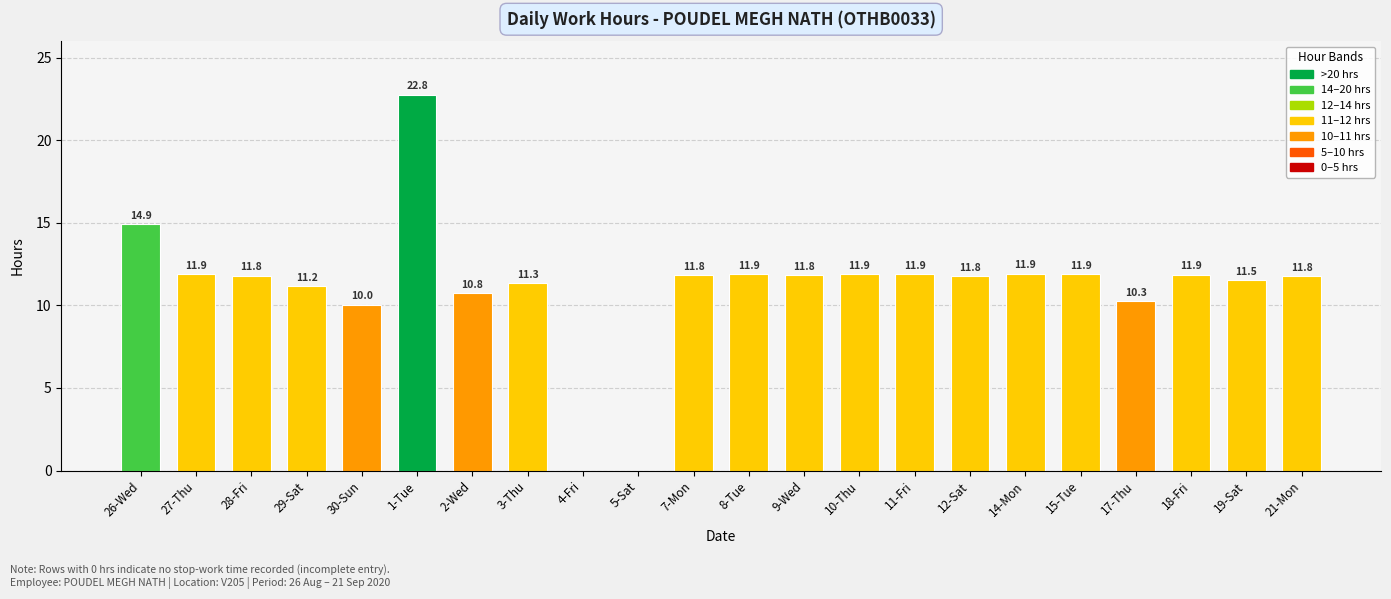

What is the sum of the values at 28-Fri and 18-Fri?

23.7